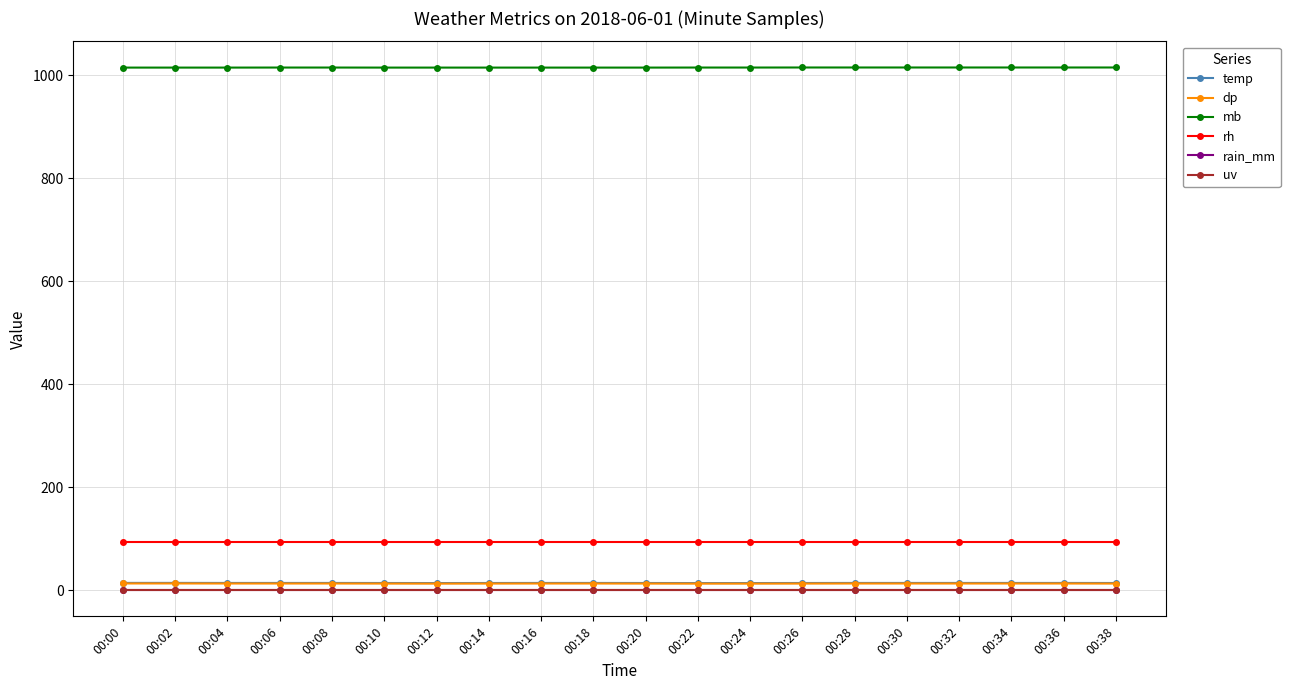

Which series changed the most between 00:00 and 00:18?

temp